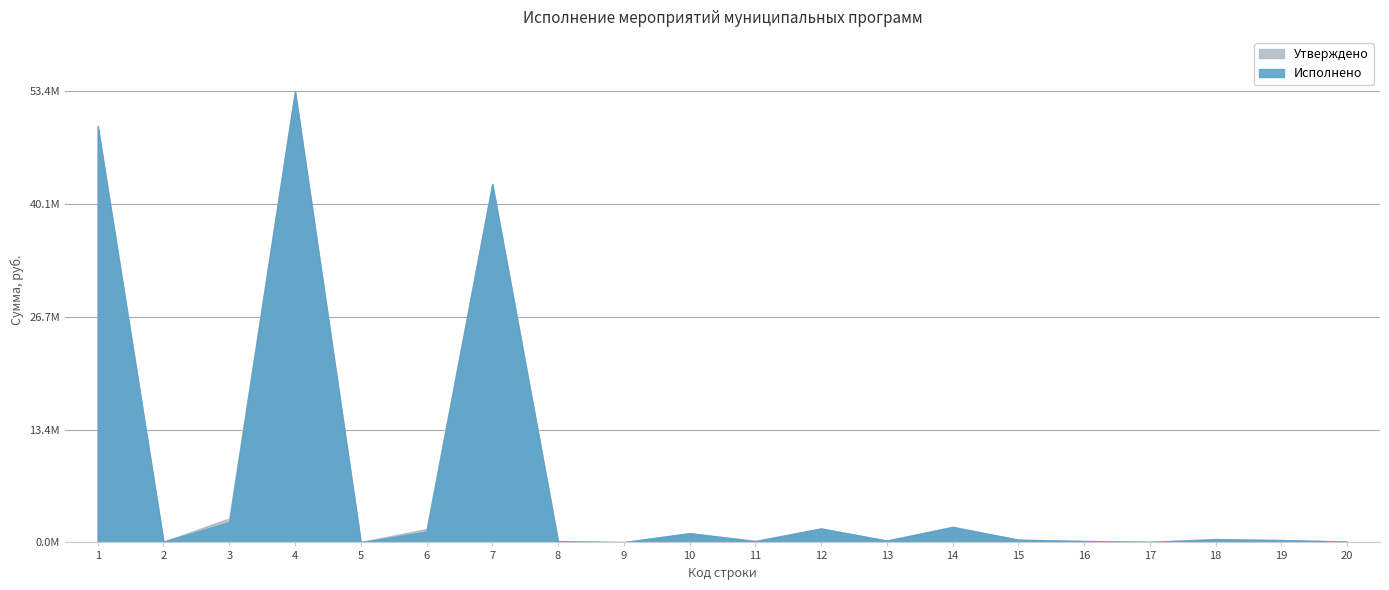

Which series changed the most between 3 and 6?

Утверждено